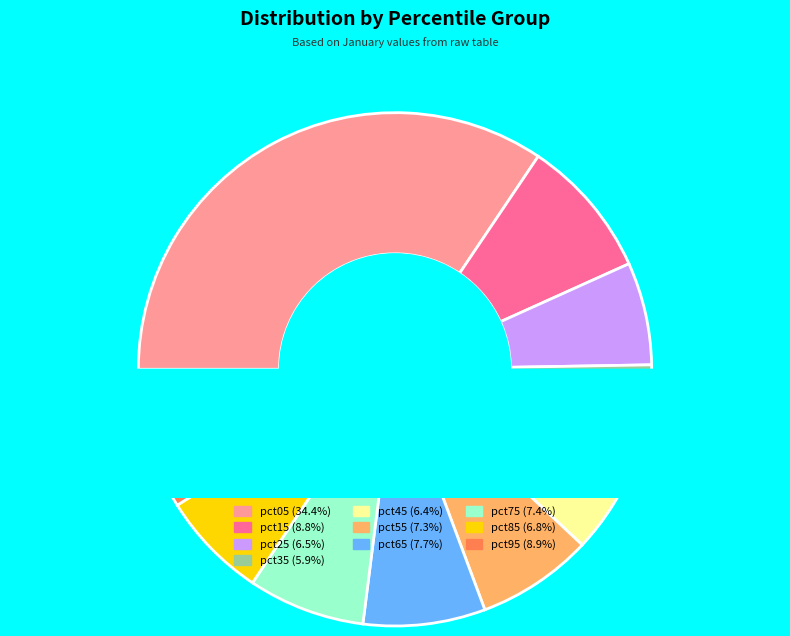

Rank the categories by value from highest to lowest.

pct05, pct95, pct15, pct65, pct75, pct55, pct85, pct25, pct45, pct35